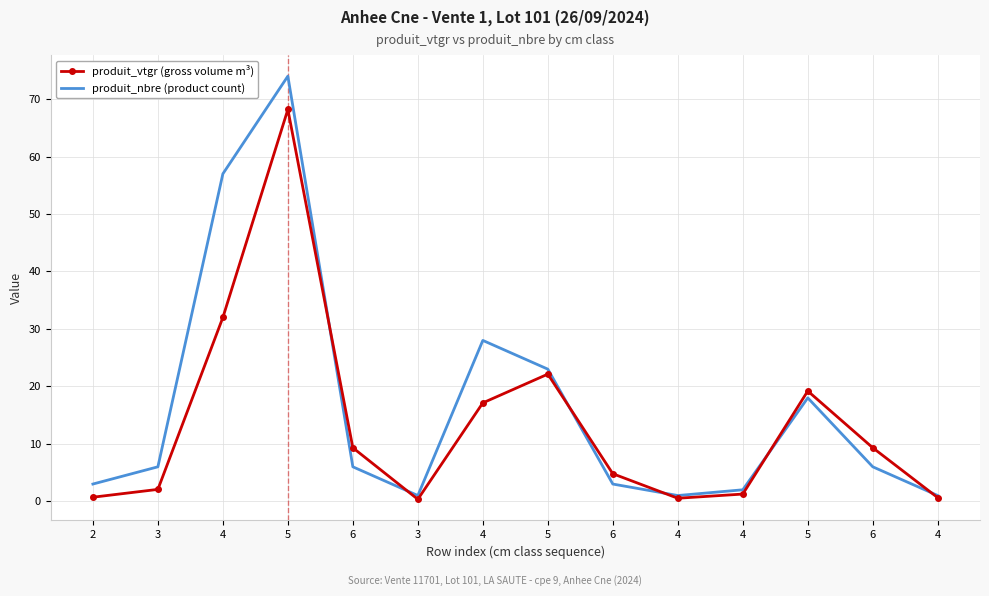

What is the value of the produit_nbre (product count) point at the 4th from the left?

74.0